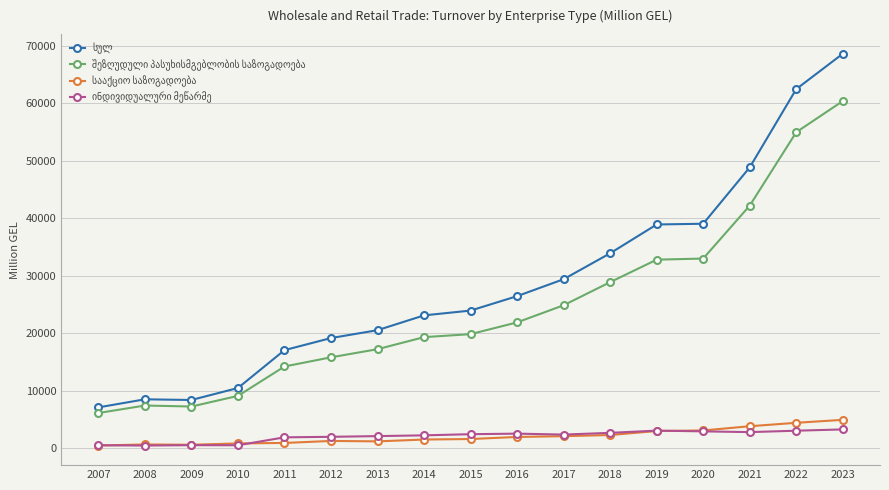

At which category does the chart reach its peak across all series?

2023